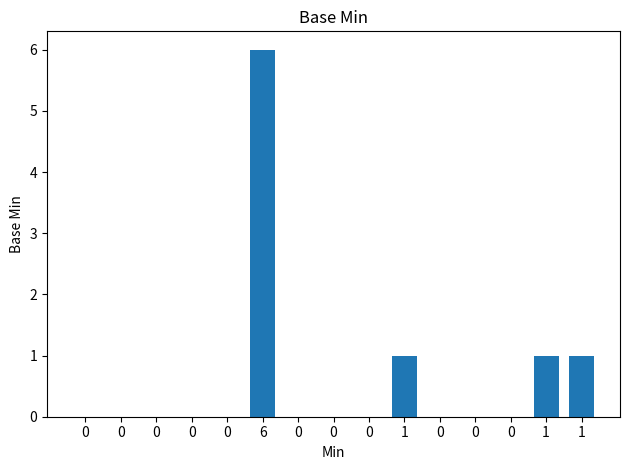

Are the bars horizontal?

No